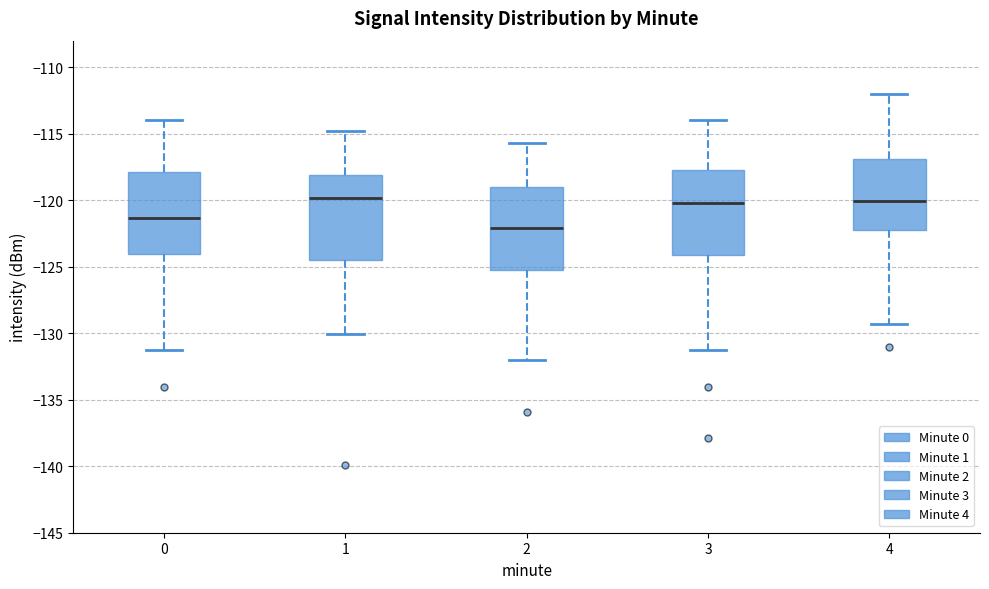

Where is the upper edge of the box at x = 0 on the y-axis? The values are not printed on the chart, so give them approximately, as read against the axis.

-118.0